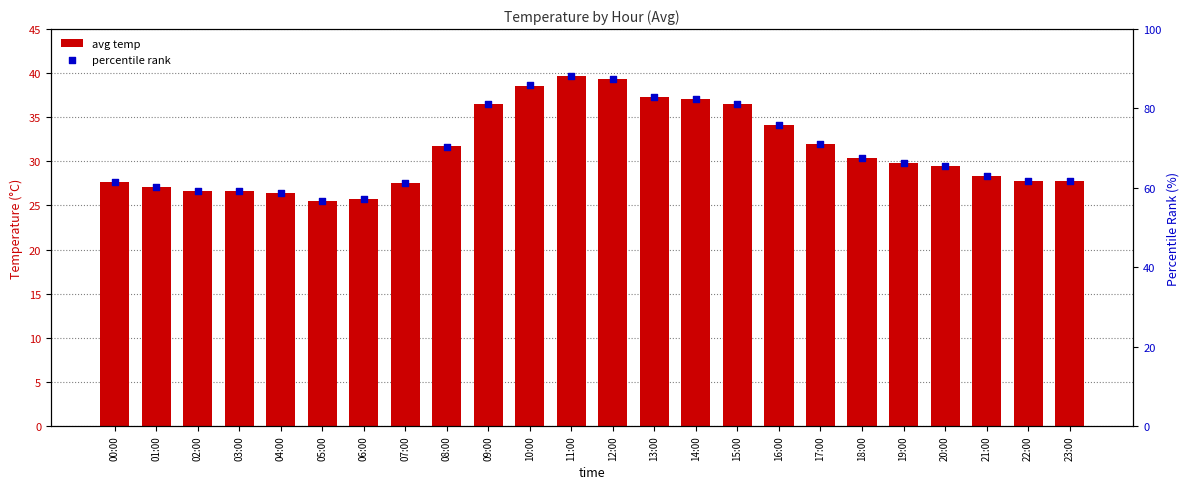

What is the total value across all series at 11:00?

128.0